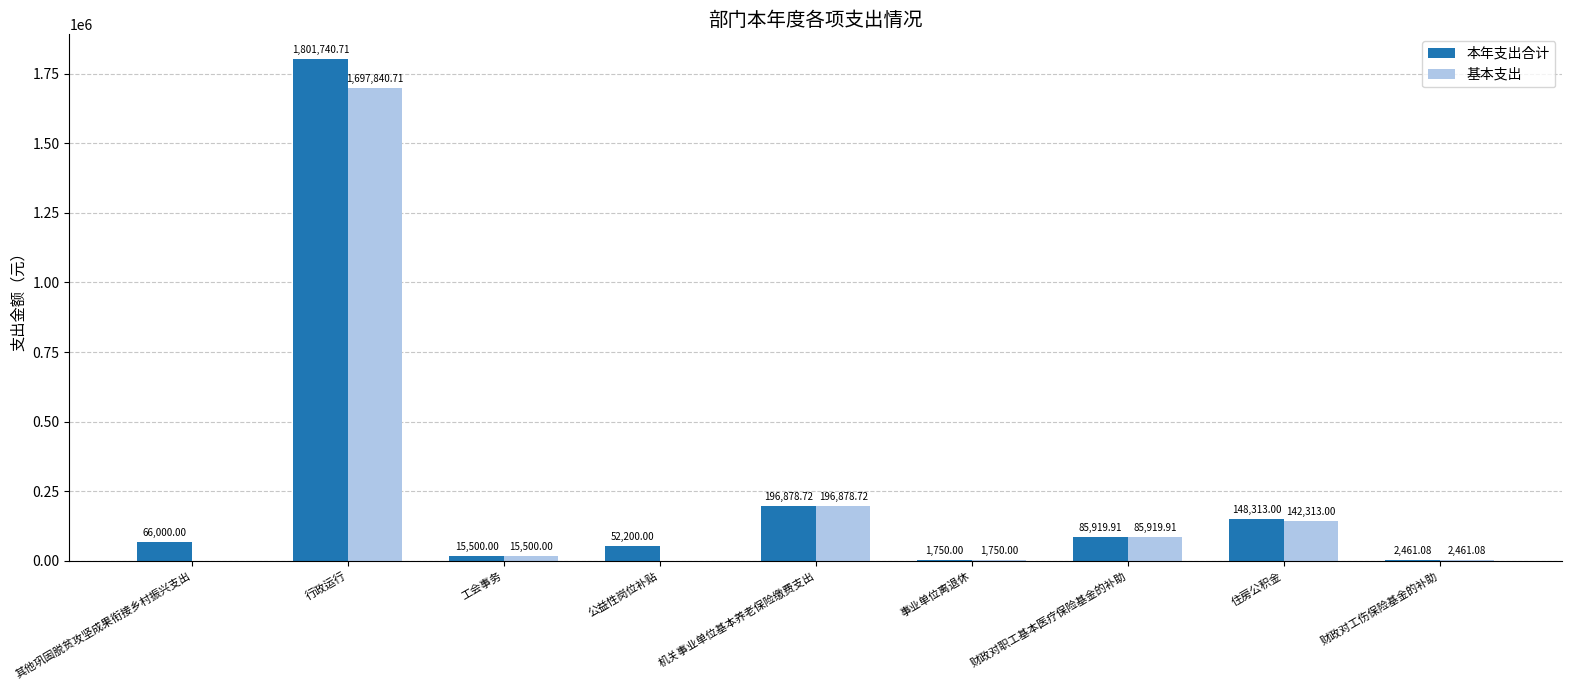

Where does the 基本支出 series first go above 15500?

行政运行